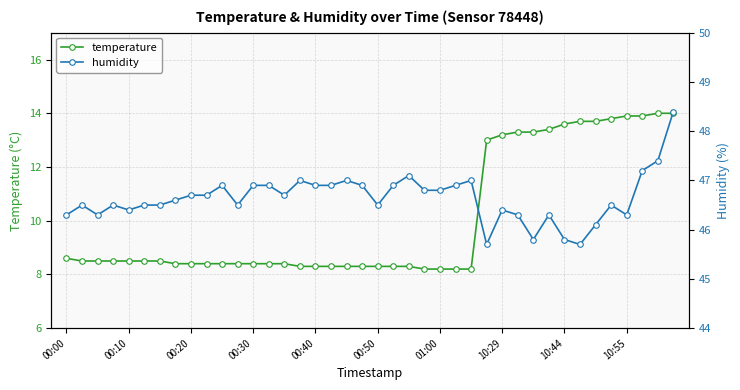

What is the lowest value of the temperature series?

8.2